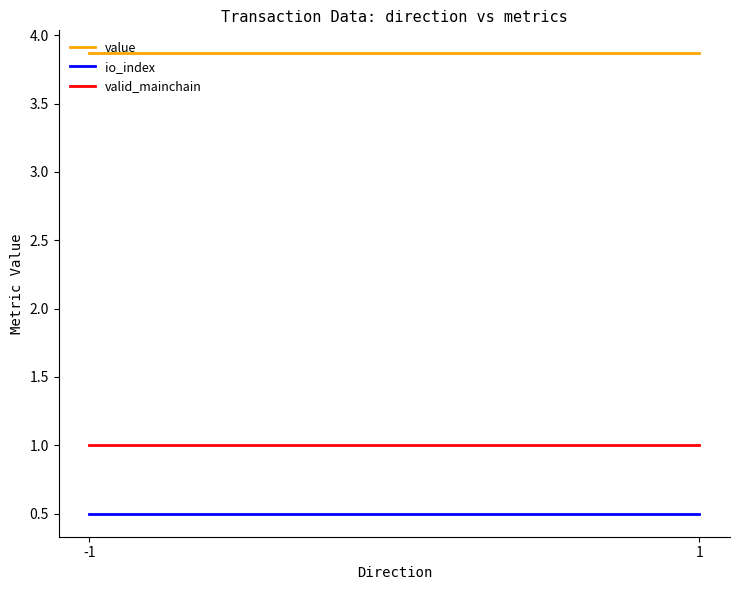

Which series has the largest total across all categories?

value